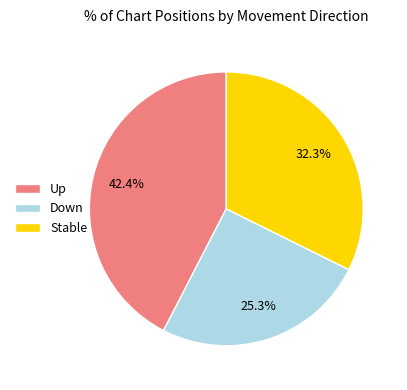

How many slices are in this pie chart?

3